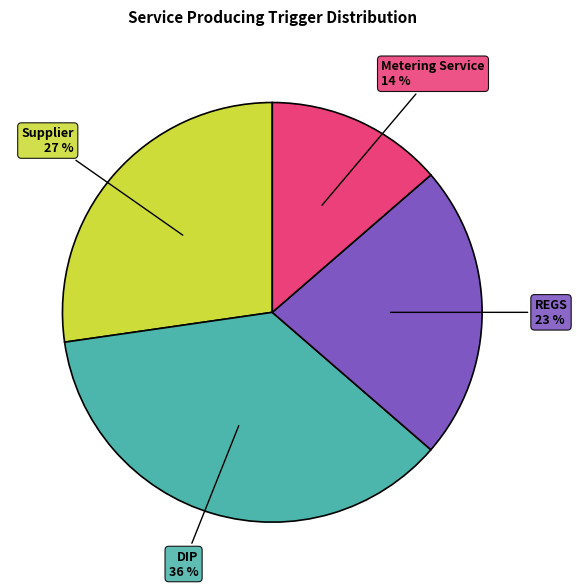

Is the sum of REGS and DIP greater than half?

Yes